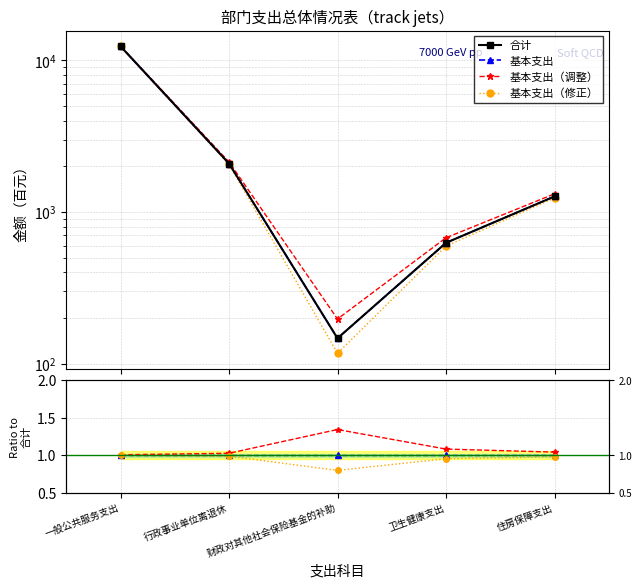

In 基本支出（调整）, how many points are higher than both neighbors (excluding endpoints)?

1